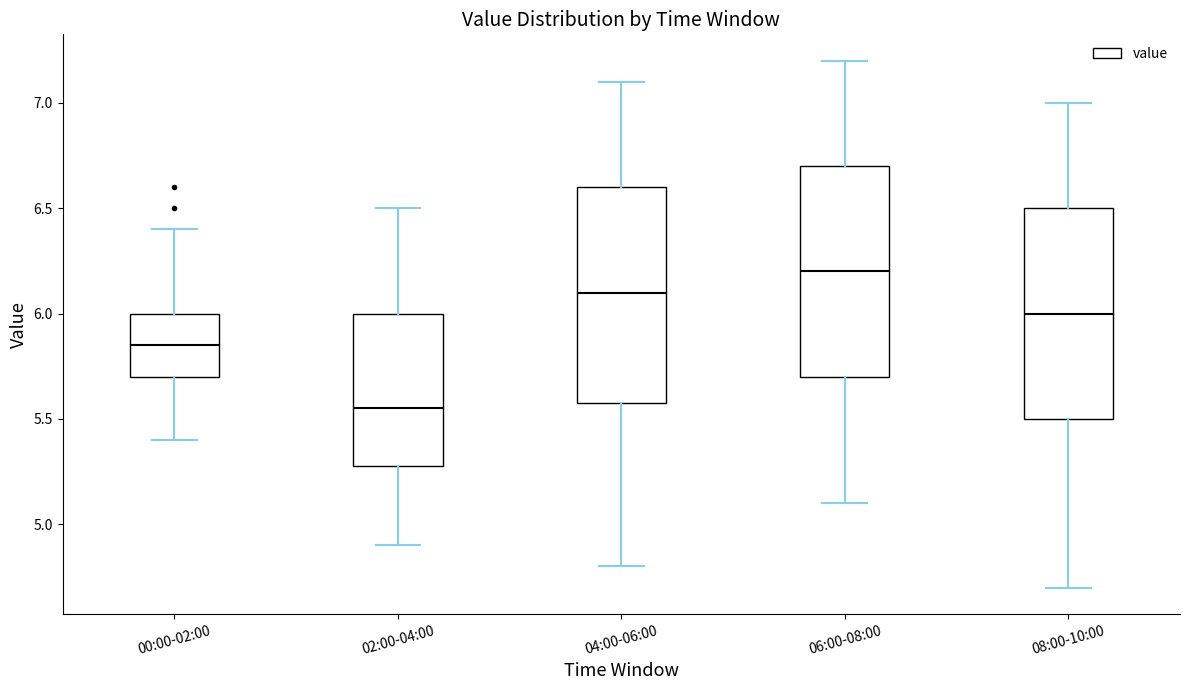

Reading left to right, read every box against the y-axis: the position of its median line, the range the box covers, and the ends of its whiskers. The values are not printed on the chart, so give them approximately, as read against the axis.

00:00-02:00: median 5.85, box 5.70 to 6.00, whiskers 5.40 to 6.40
02:00-04:00: median 5.55, box 5.30 to 6.00, whiskers 4.90 to 6.50
04:00-06:00: median 6.10, box 5.60 to 6.60, whiskers 4.80 to 7.10
06:00-08:00: median 6.20, box 5.70 to 6.70, whiskers 5.10 to 7.20
08:00-10:00: median 6.00, box 5.50 to 6.50, whiskers 4.70 to 7.00